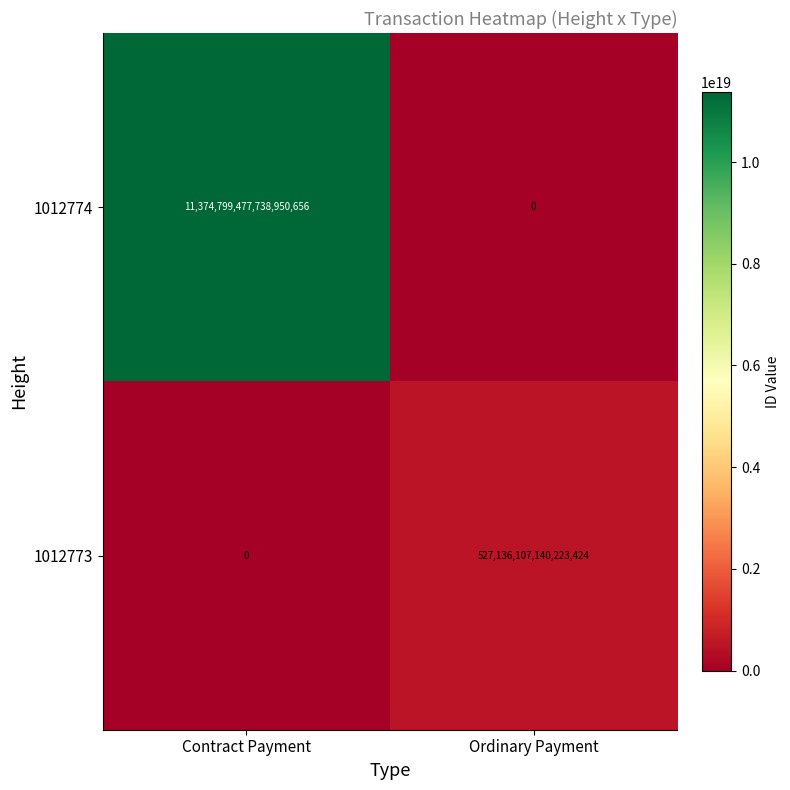

Which category has the highest value in the 1012774 series?

Contract Payment